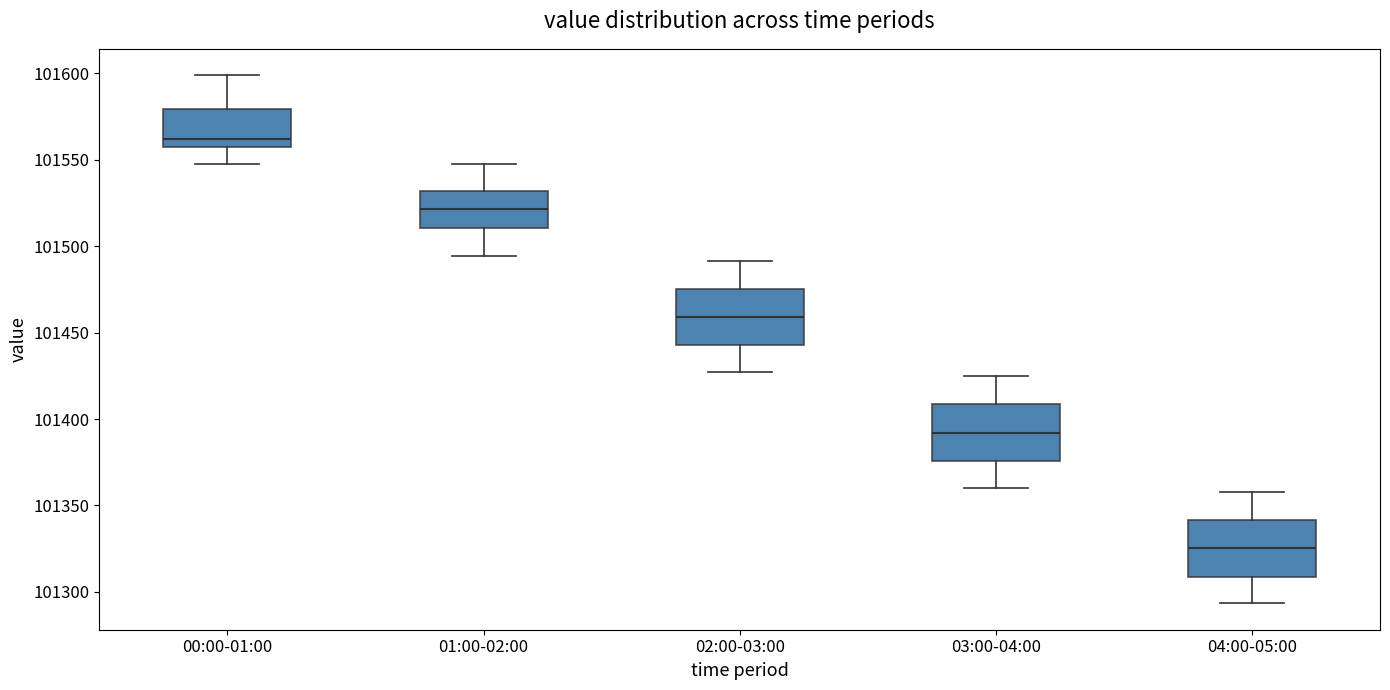

Where is the lower edge of the box for 04:00-05:00 on the y-axis? The values are not printed on the chart, so give them approximately, as read against the axis.

101310